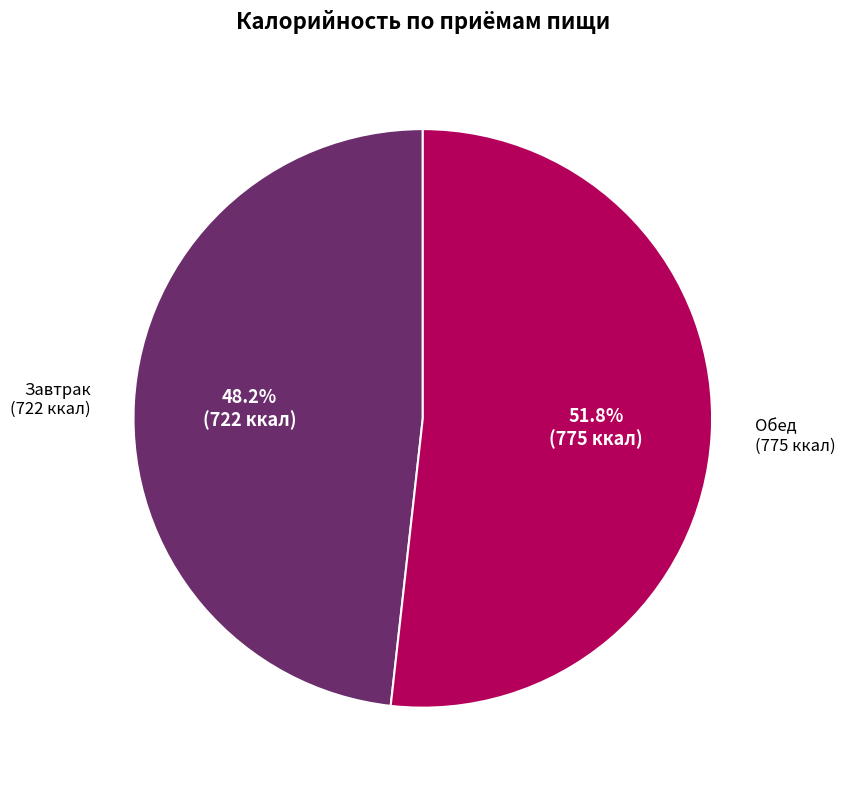

Is there any slice that represents more than half of the pie?

Yes